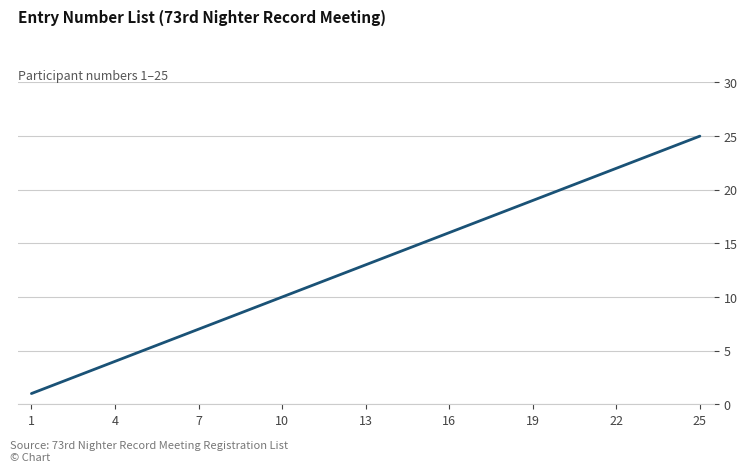

What is the greatest value displayed?

25